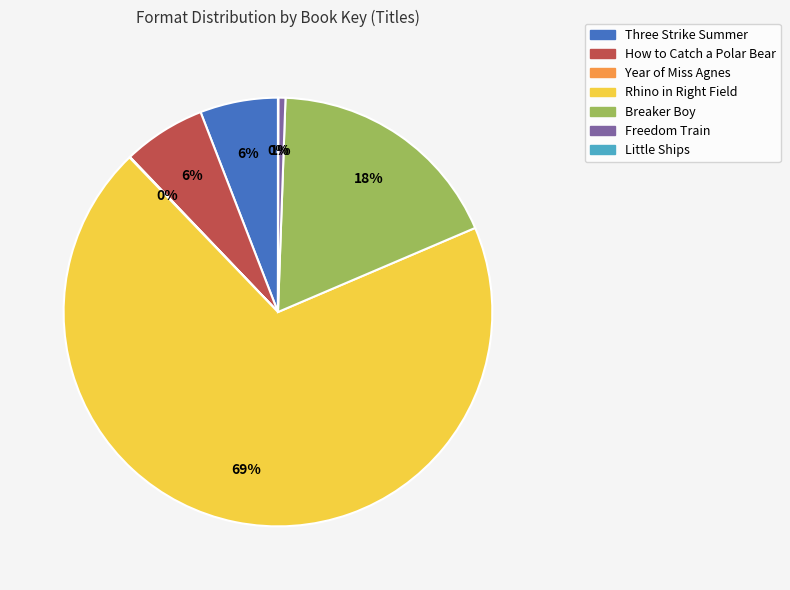

To the nearest percent, what portion does Freedom Train represent?

1%